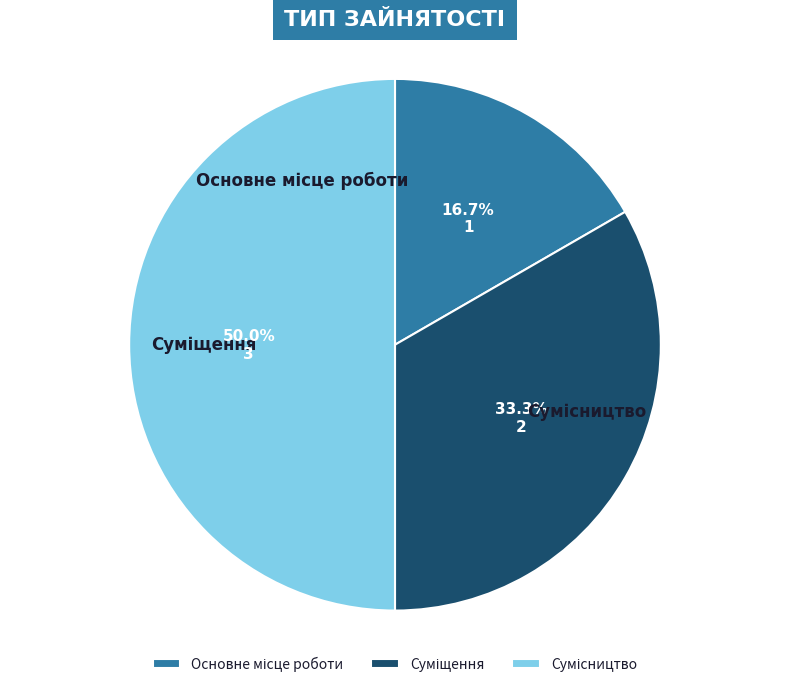

To the nearest percent, what is the combined percentage of Суміщення and Сумісництво?

83%